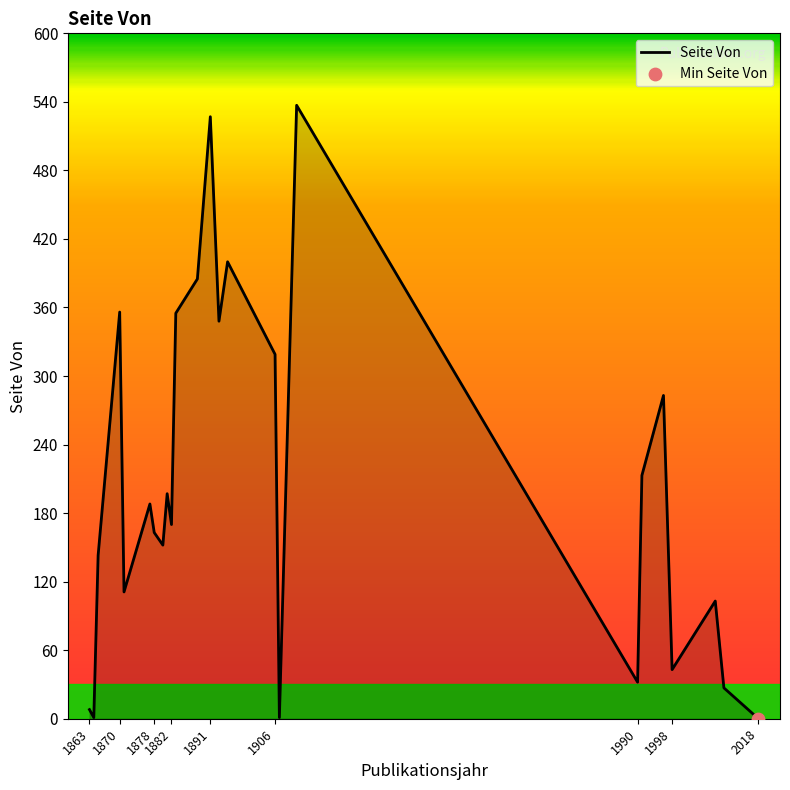

What is the greatest value displayed?

537